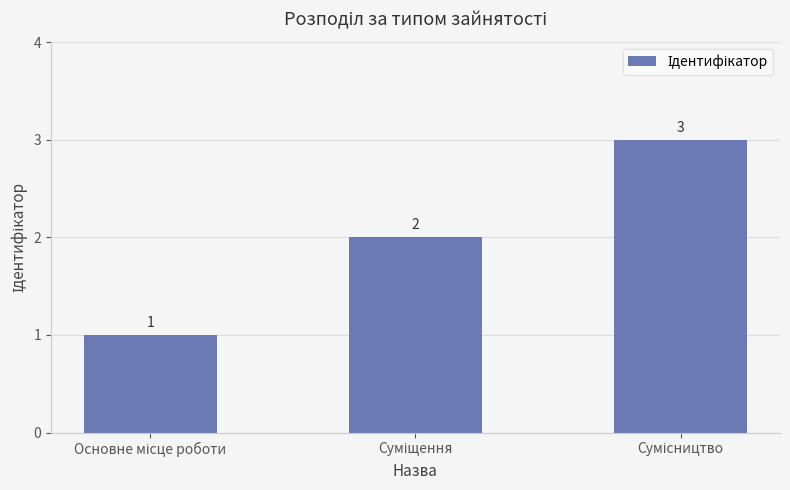

What is the sum of all values?

6